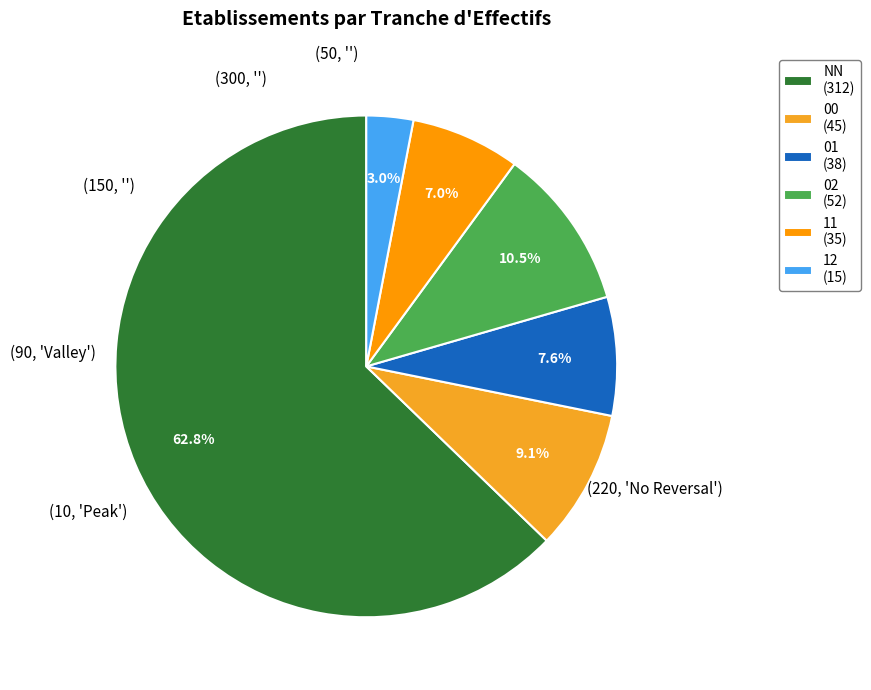

How many segments does this pie chart have?

6